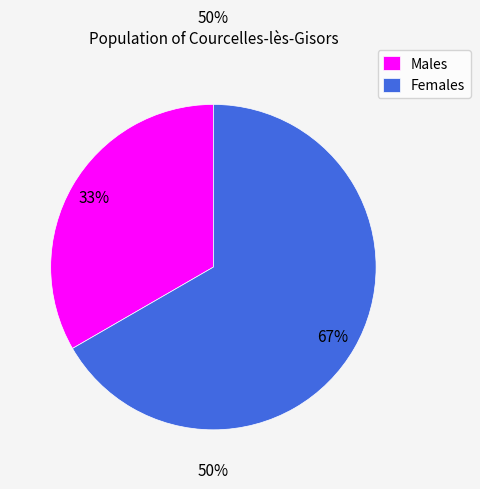

The Жіноча slice represents 67% of the pie. True or false?

True